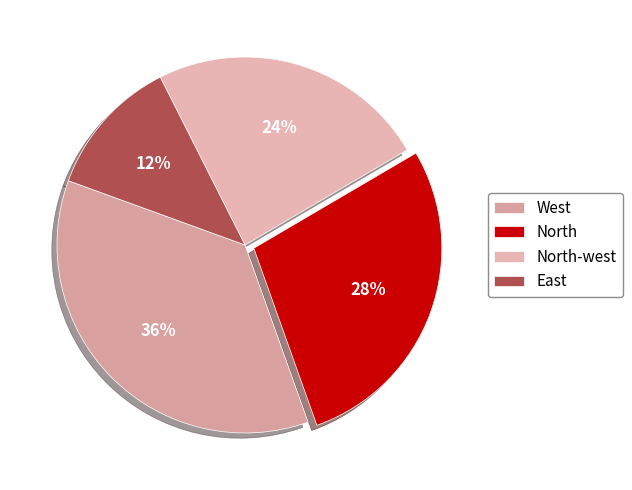

How many slices are in this pie chart?

4